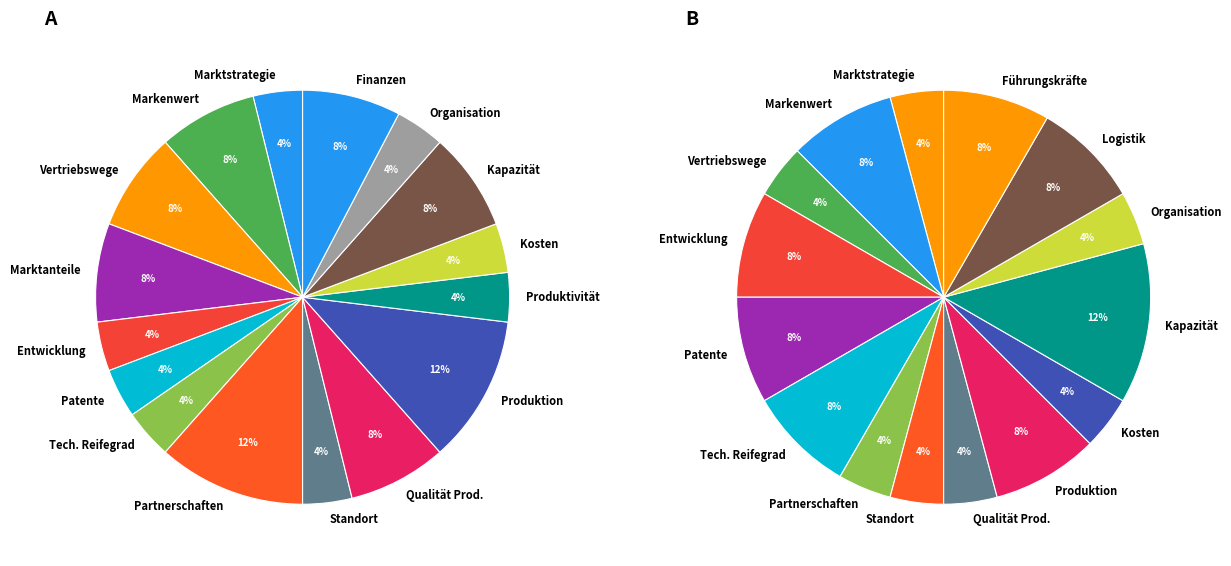

To the nearest percent, what portion does Marktstrategie represent?

4%